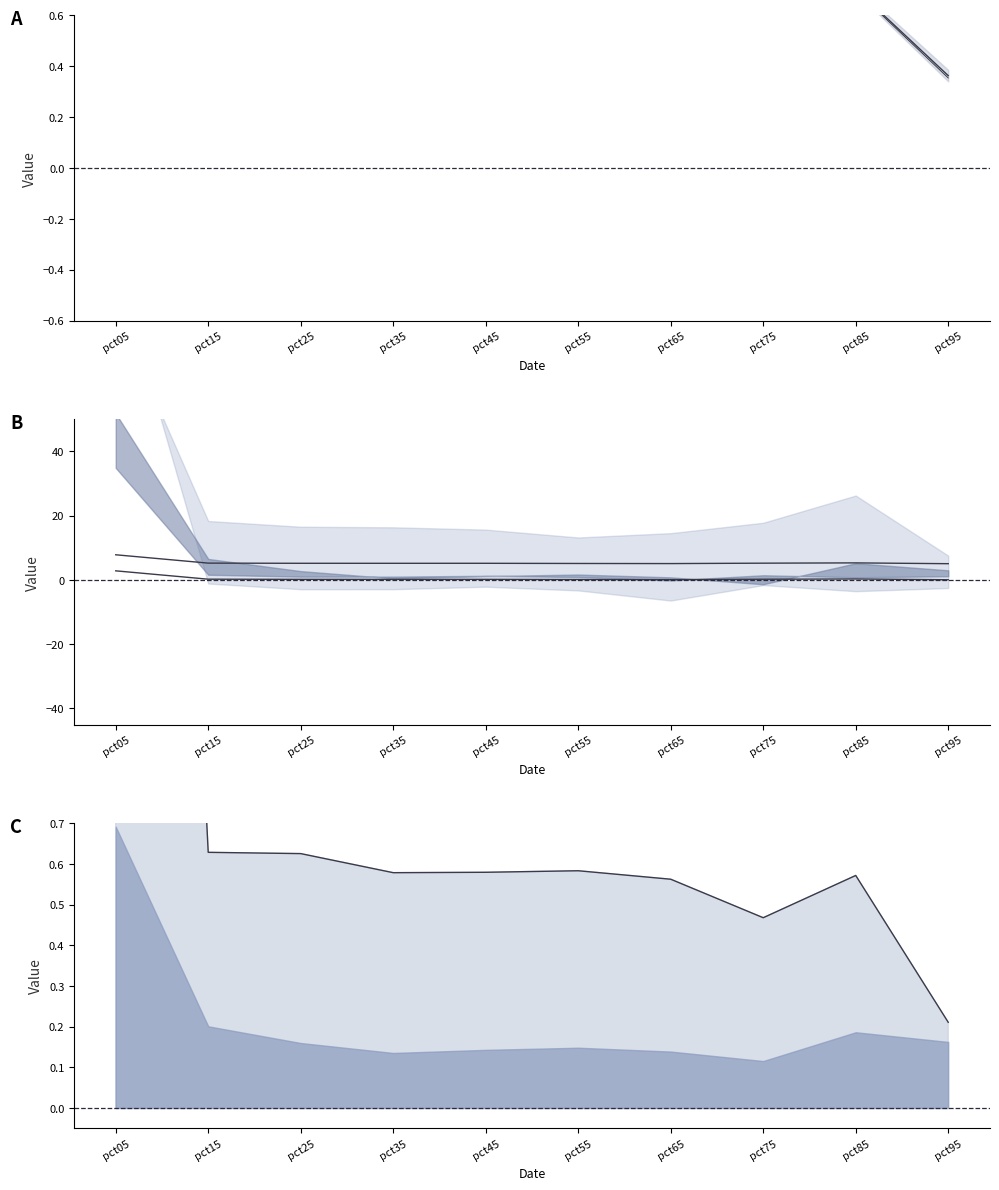

Which label corresponds to the largest value in the chart?

pct05